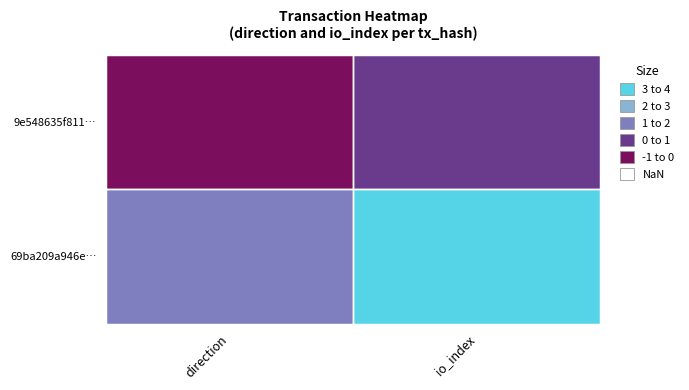

What is the minimum value for 9e548635f81138d22b80c02eaa9ffc39faeceb3?

-1